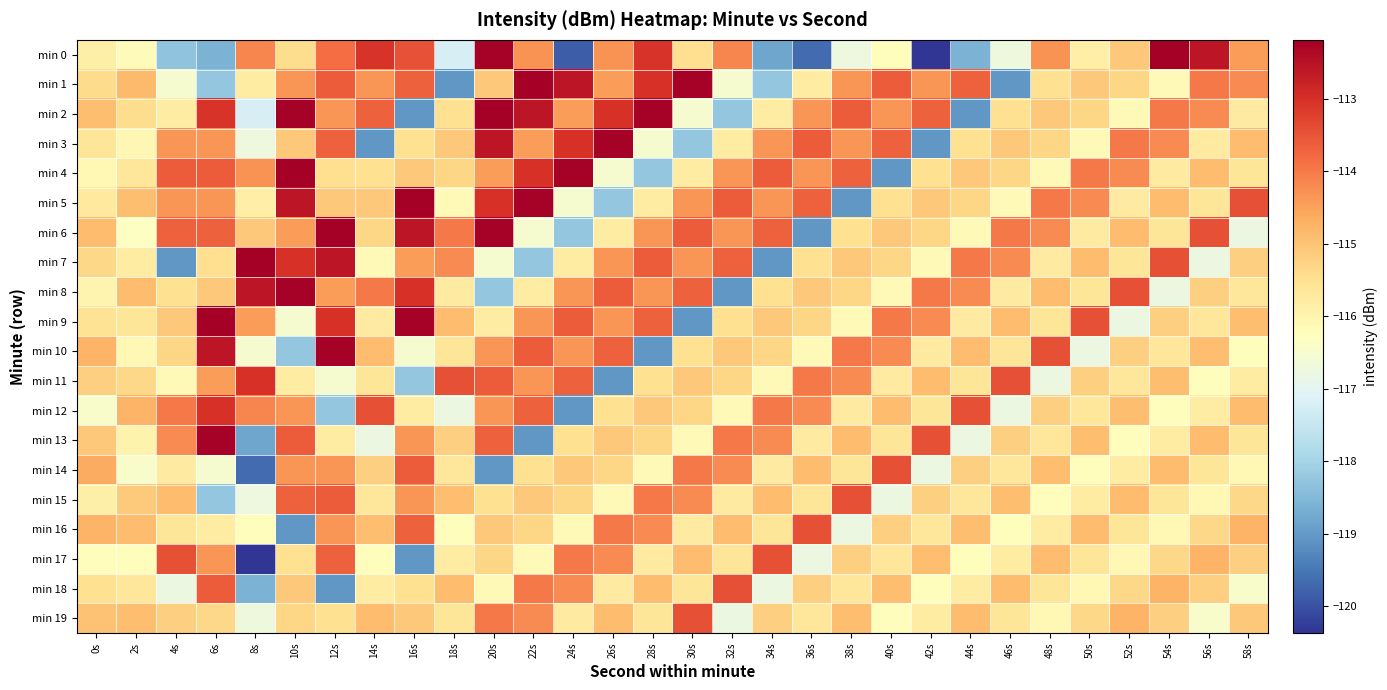

Which series changed the most between 4s and 26s?

min 7